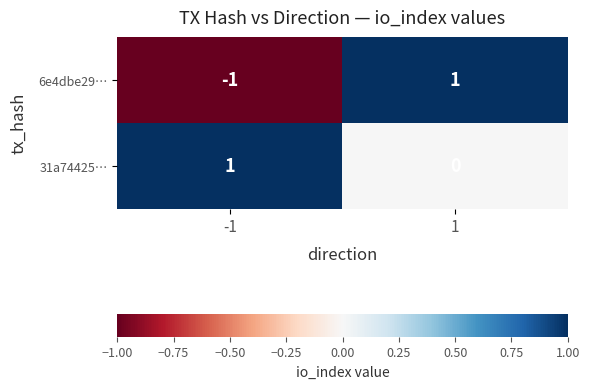

Which series changed the most between -1 and 1?

6e4dbe29…